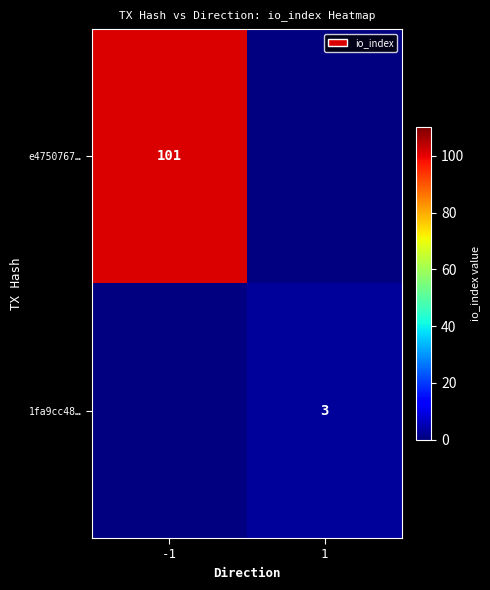

Which category has the highest value across all series?

-1